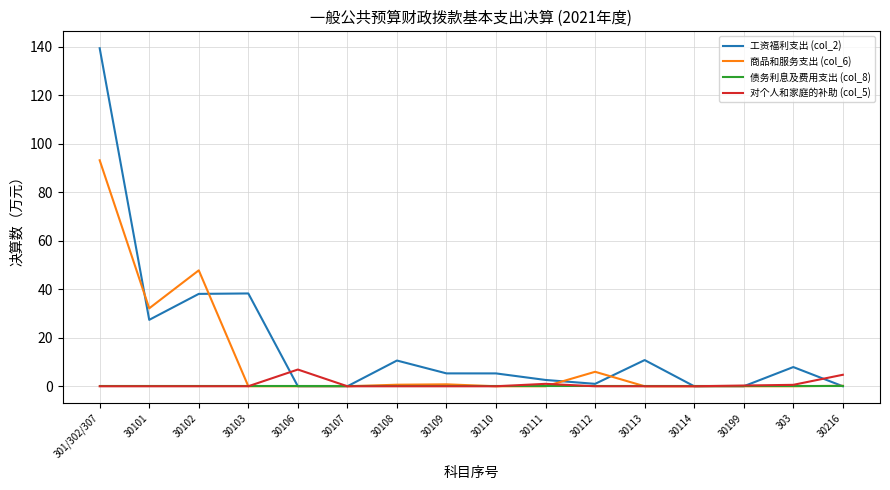

What position from the left is 30106?

5